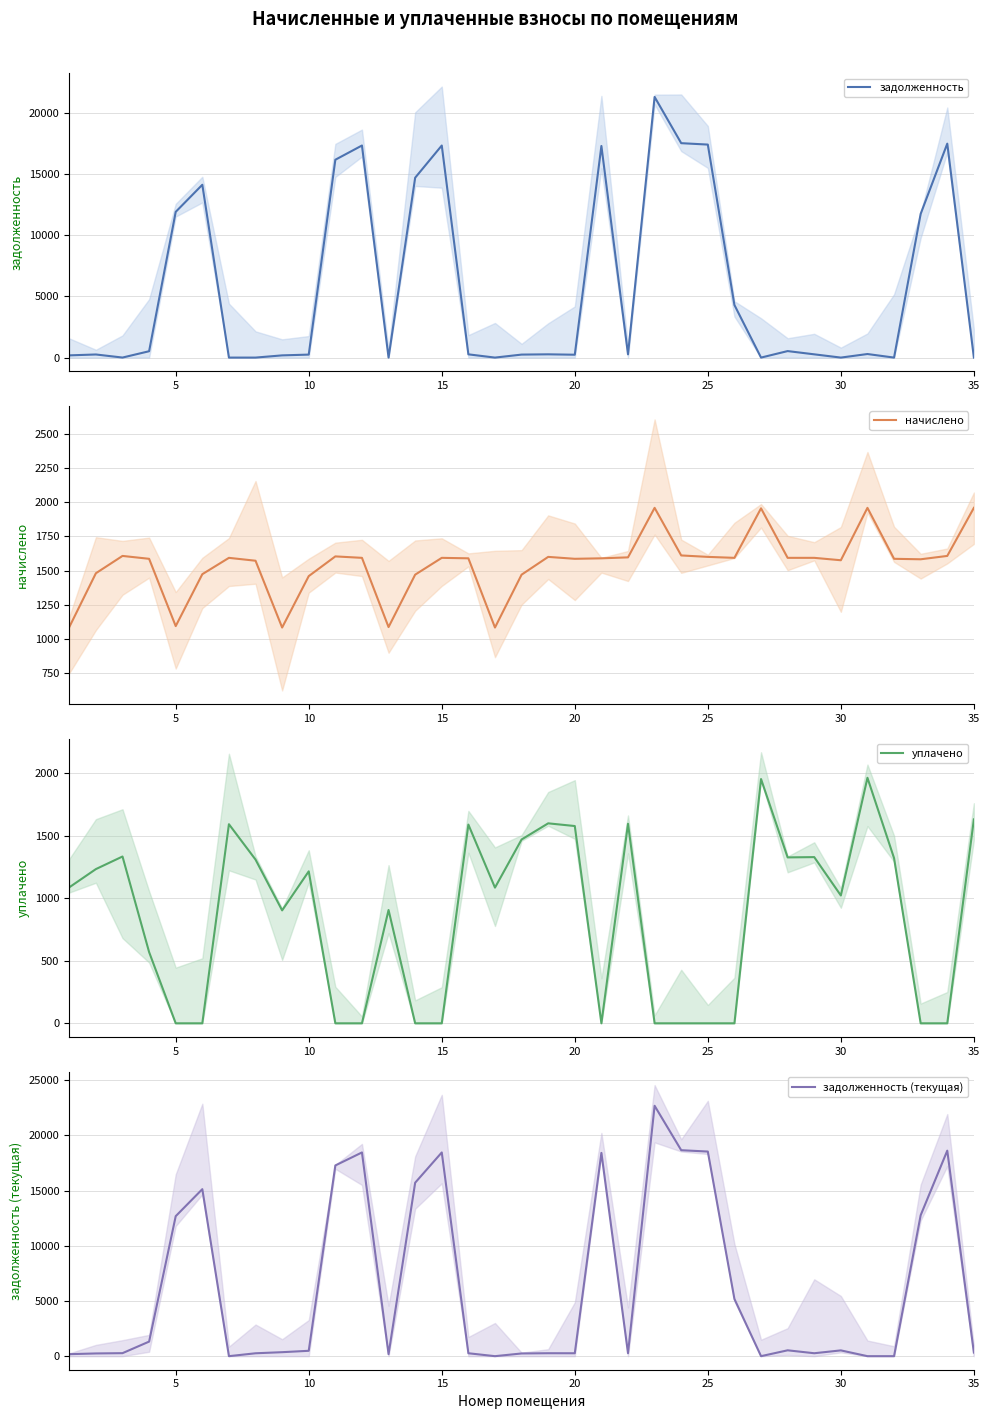

What is the difference between the second highest and second lowest values in the задолженность series?

17516.9